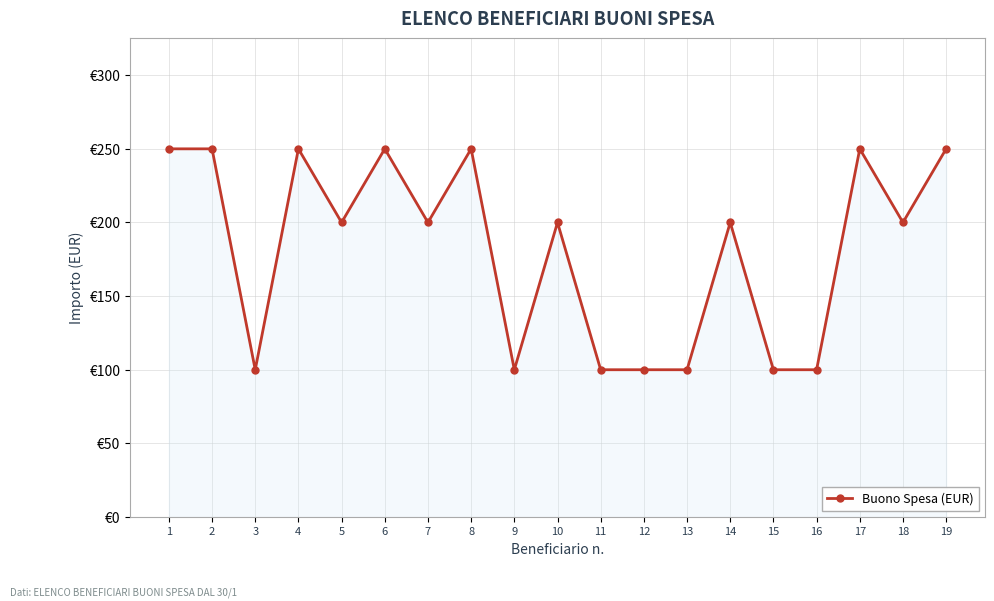

What is the ratio of the value at 6 to the value at 16?

2.5